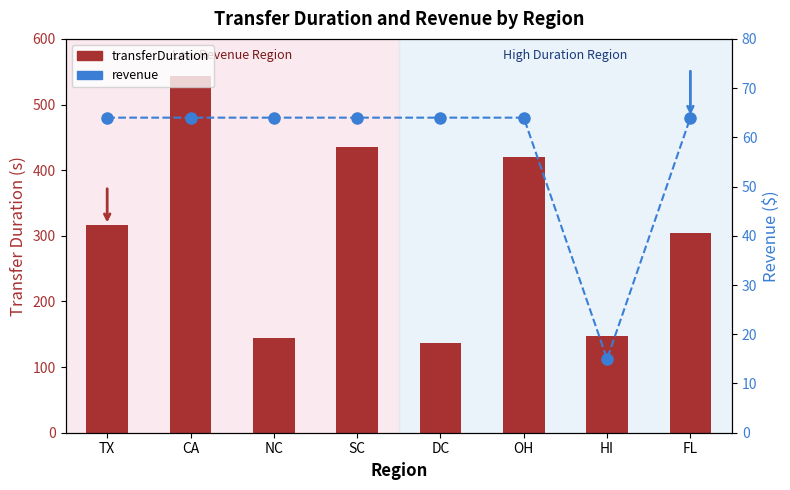

At SC, list the series in order from smallest to largest.

revenue, transferDuration